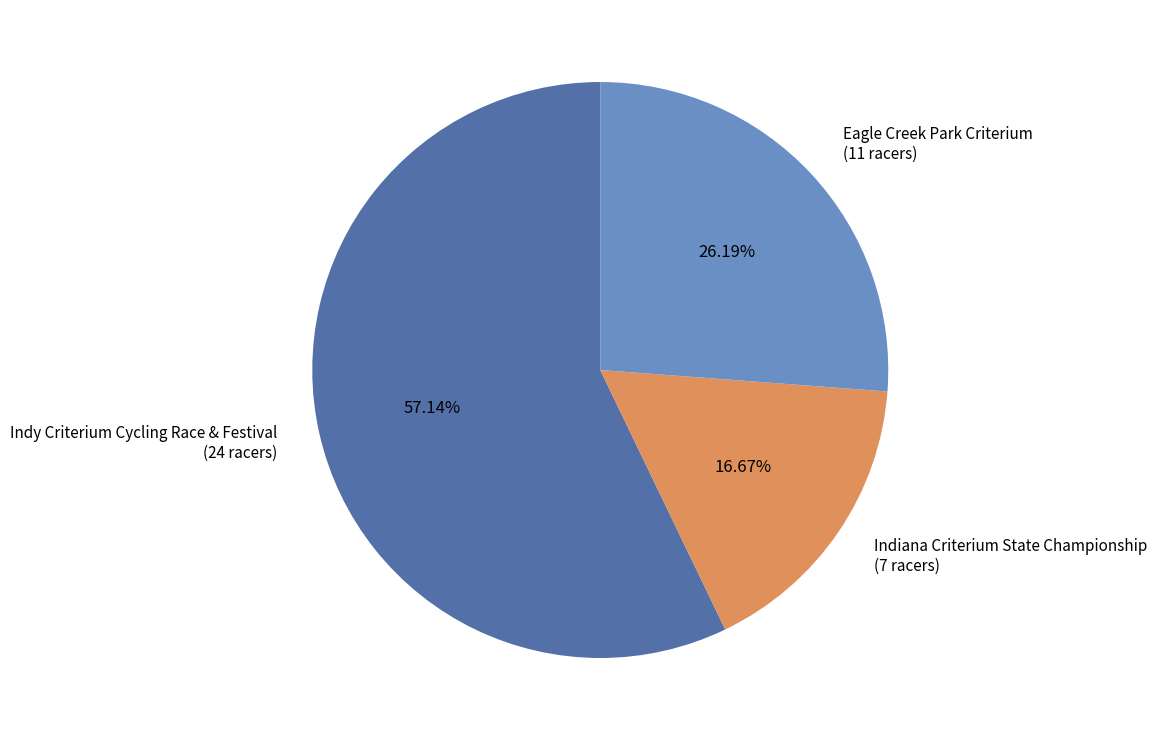

To the nearest percent, what percentage of the pie is Eagle Creek Park Criterium?

26%